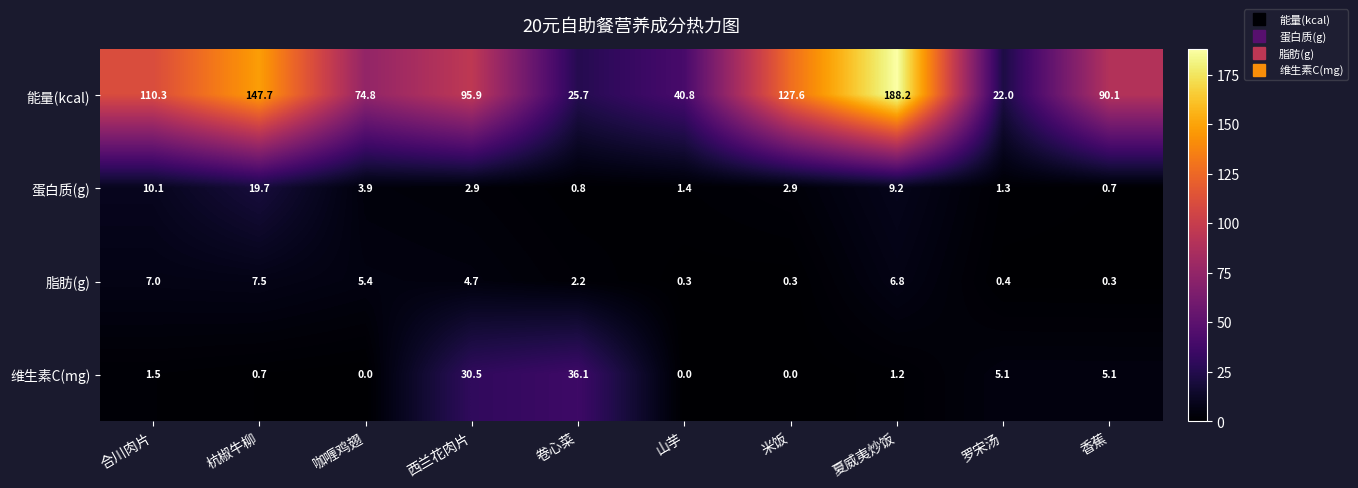

The 维生素C(mg) series shows 1.1 at 杭椒牛柳. True or false?

False